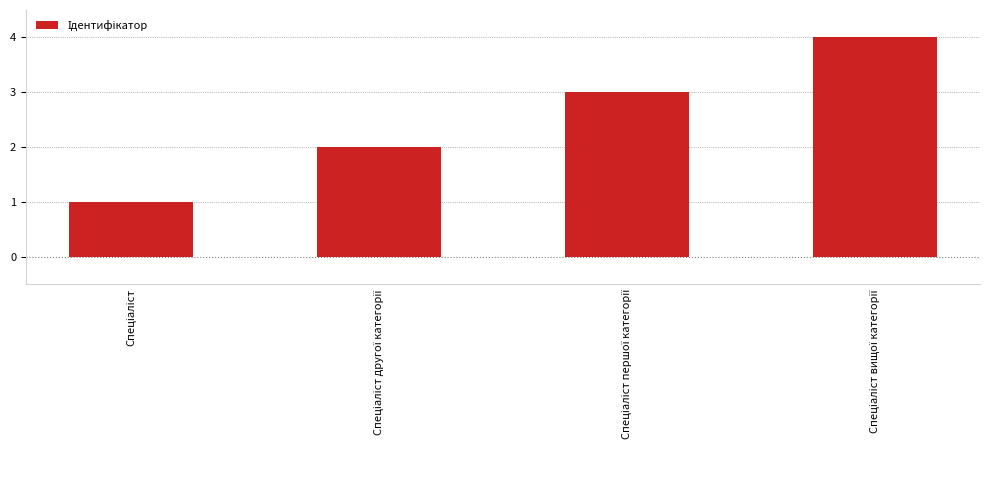

Count the number of data series in this chart.

1